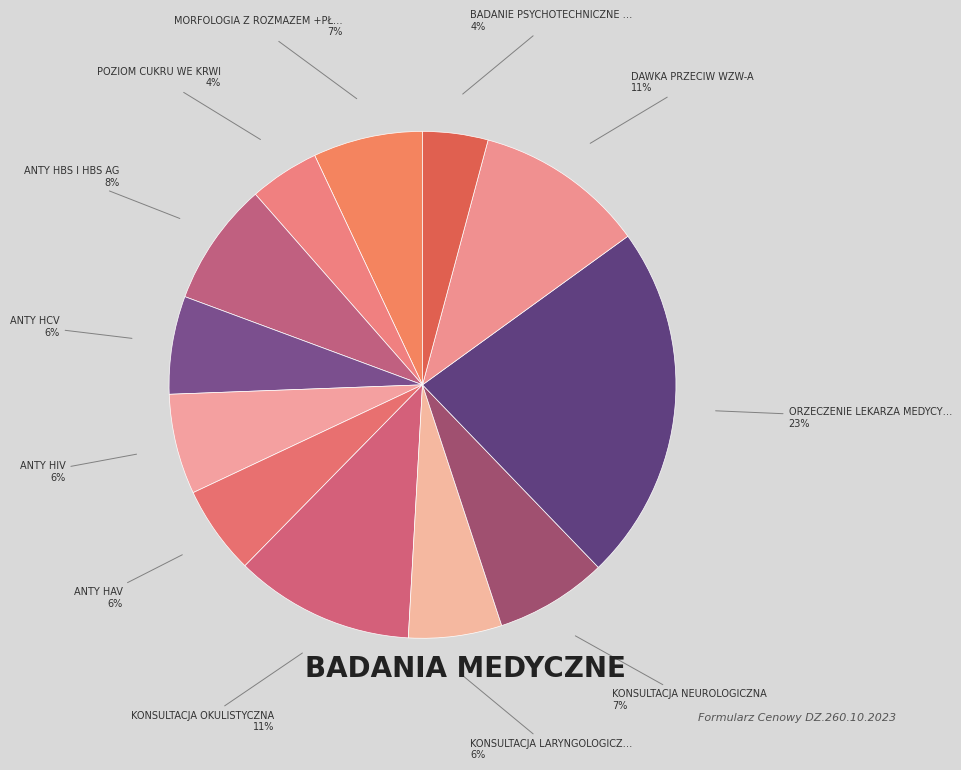

How many segments does this pie chart have?

12